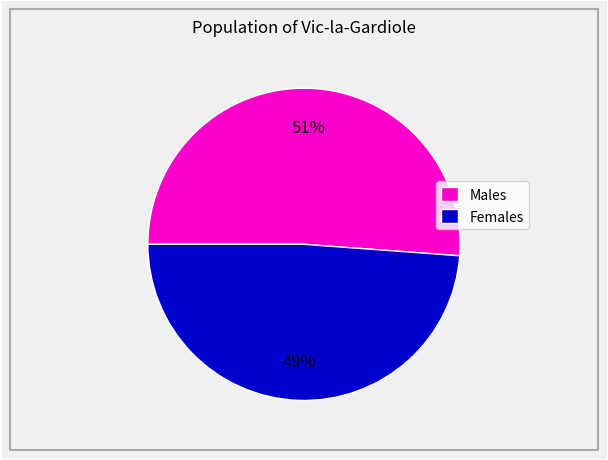

Is there any slice that represents more than half of the pie?

Yes